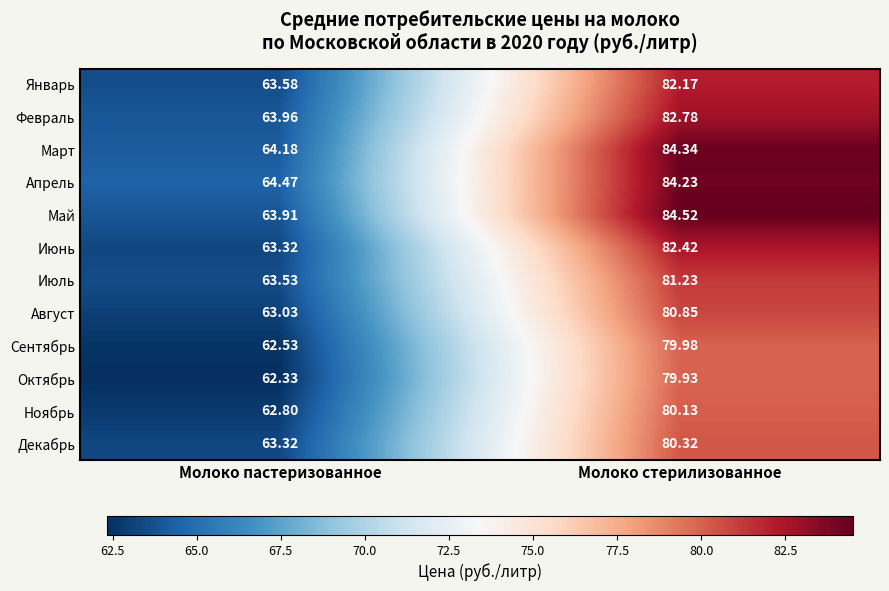

Where is Октябрь nearest to the value 71?

Молоко пастеризованное